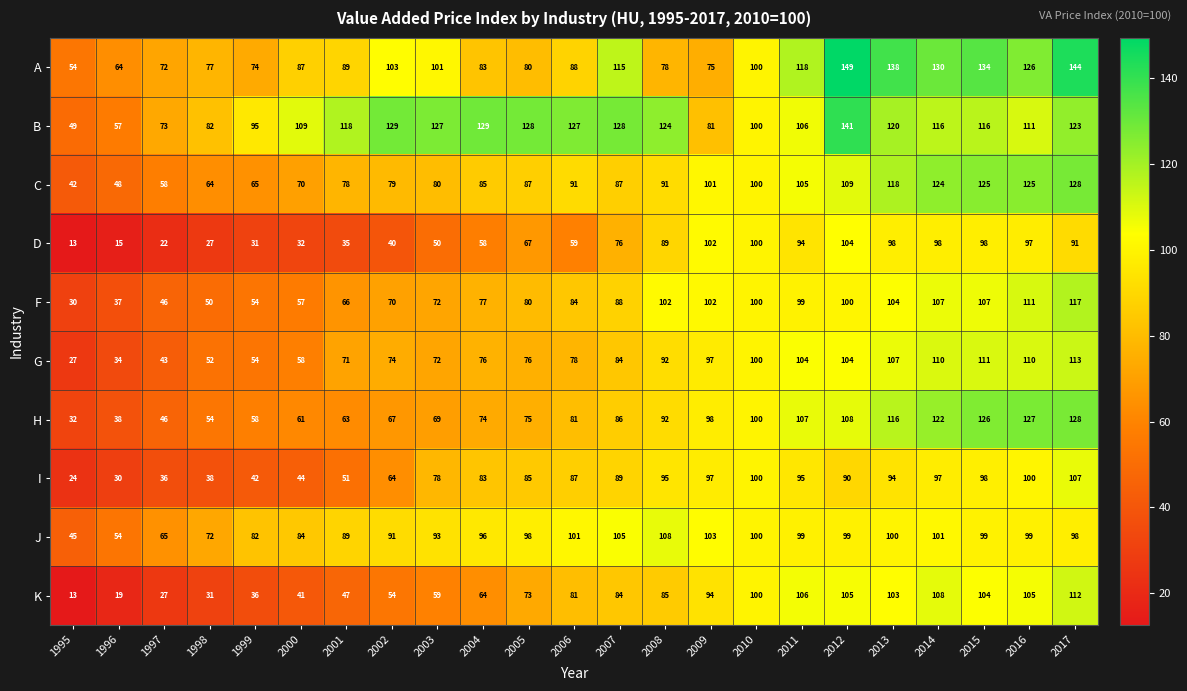

At how many categories does at least one series exceed 121?

13